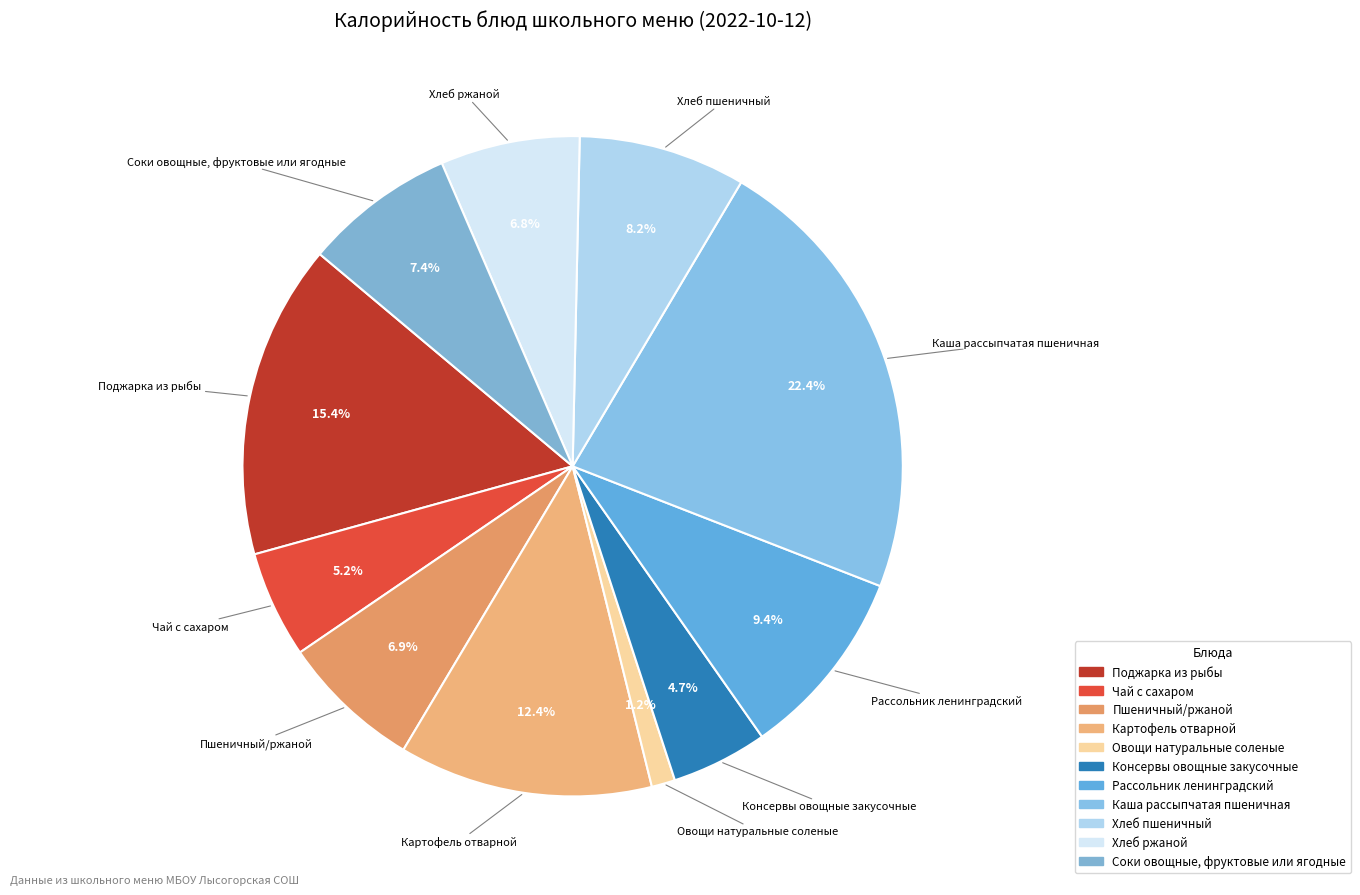

Is there a majority slice in this chart?

No